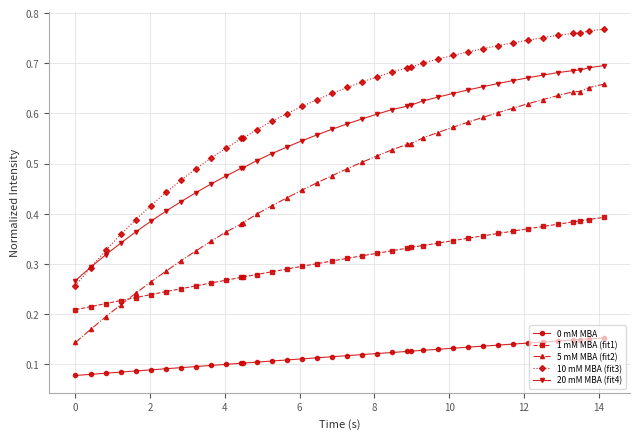

At how many categories does at least one series exceed 0?

39